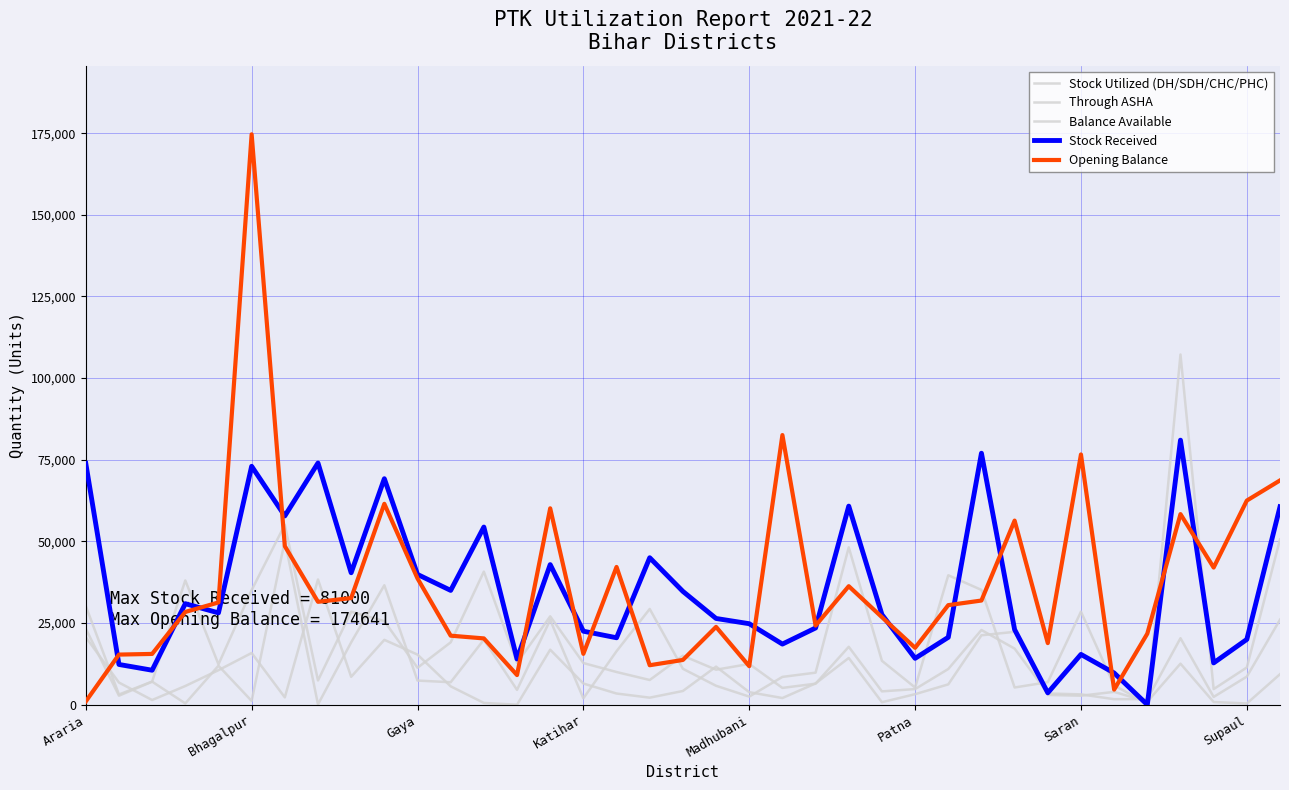

What is the value of the Through ASHA point at the 22nd from the left?

2045